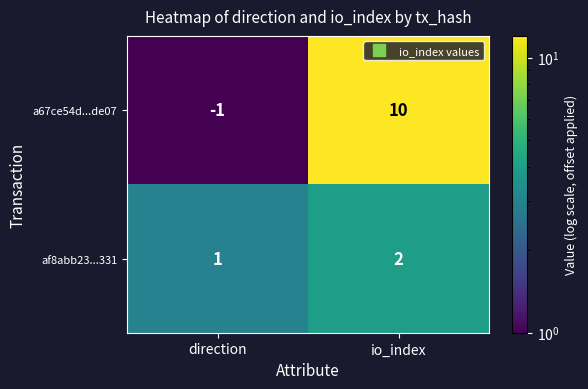

Rank the series at io_index from lowest to highest value.

af8abb23...331, a67ce54d...de07